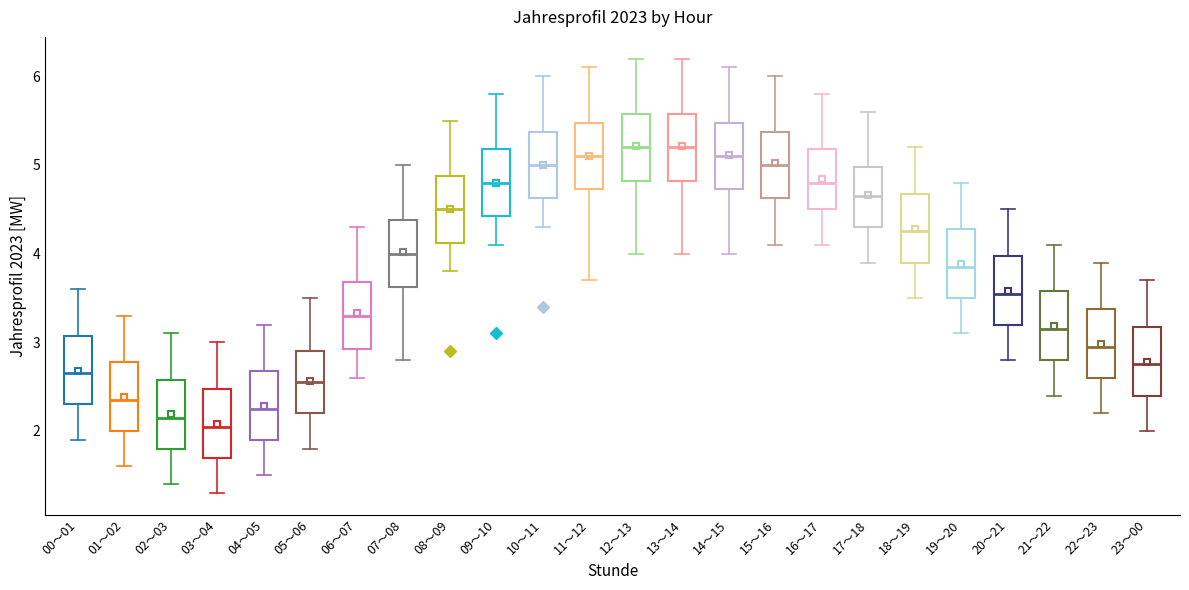

Reading left to right, read every box against the y-axis: the position of its median line, the range the box covers, and the ends of its whiskers. The values are not printed on the chart, so give them approximately, as read against the axis.

00～01: median 2.7, box 2.3 to 3.1, whiskers 1.9 to 3.6
01～02: median 2.4, box 2.0 to 2.8, whiskers 1.6 to 3.3
02～03: median 2.2, box 1.8 to 2.6, whiskers 1.4 to 3.1
03～04: median 2.1, box 1.7 to 2.5, whiskers 1.3 to 3.0
04～05: median 2.3, box 1.9 to 2.7, whiskers 1.5 to 3.2
05～06: median 2.6, box 2.2 to 2.9, whiskers 1.8 to 3.5
06～07: median 3.3, box 2.9 to 3.7, whiskers 2.6 to 4.3
07～08: median 4.0, box 3.6 to 4.4, whiskers 2.8 to 5.0
08～09: median 4.5, box 4.1 to 4.9, whiskers 3.8 to 5.5
09～10: median 4.8, box 4.4 to 5.2, whiskers 4.1 to 5.8
10～11: median 5.0, box 4.6 to 5.4, whiskers 4.3 to 6.0
11～12: median 5.1, box 4.7 to 5.5, whiskers 3.7 to 6.1
12～13: median 5.2, box 4.8 to 5.6, whiskers 4.0 to 6.2
13～14: median 5.2, box 4.8 to 5.6, whiskers 4.0 to 6.2
14～15: median 5.1, box 4.7 to 5.5, whiskers 4.0 to 6.1
15～16: median 5.0, box 4.6 to 5.4, whiskers 4.1 to 6.0
16～17: median 4.8, box 4.5 to 5.2, whiskers 4.1 to 5.8
17～18: median 4.7, box 4.3 to 5.0, whiskers 3.9 to 5.6
18～19: median 4.3, box 3.9 to 4.7, whiskers 3.5 to 5.2
19～20: median 3.9, box 3.5 to 4.3, whiskers 3.1 to 4.8
20～21: median 3.6, box 3.2 to 4.0, whiskers 2.8 to 4.5
21～22: median 3.2, box 2.8 to 3.6, whiskers 2.4 to 4.1
22～23: median 3.0, box 2.6 to 3.4, whiskers 2.2 to 3.9
23～00: median 2.8, box 2.4 to 3.2, whiskers 2.0 to 3.7